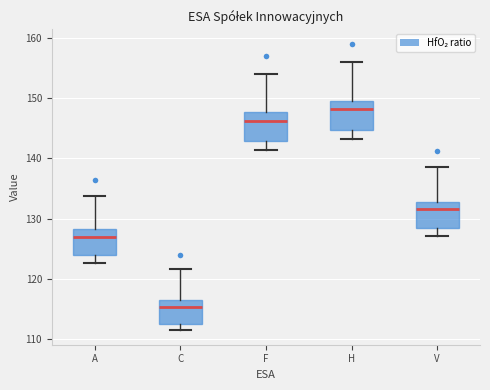

Where is the upper edge of the box for V on the y-axis? The values are not printed on the chart, so give them approximately, as read against the axis.

133